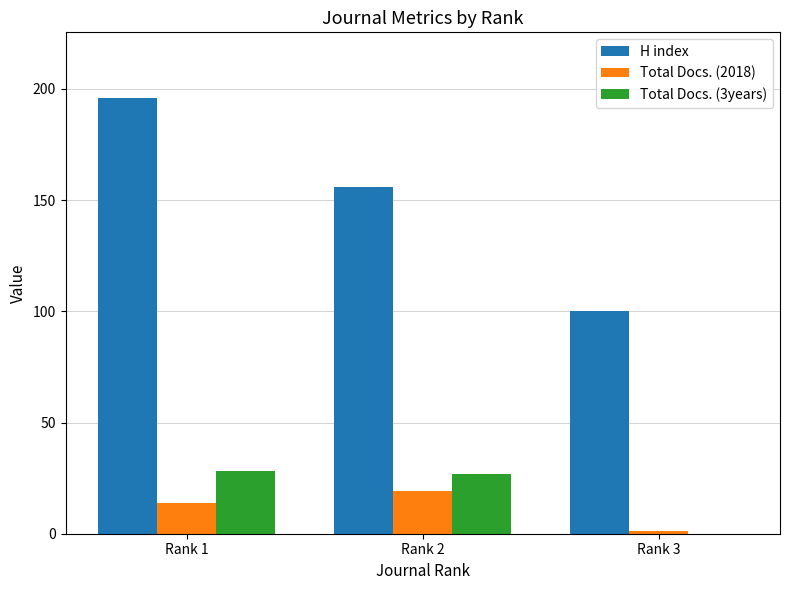

Reading left to right, list all the values displayed in this chart.

H index: Rank 1=196	Rank 2=156	Rank 3=100
Total Docs. (2018): Rank 1=14	Rank 2=19	Rank 3=1
Total Docs. (3years): Rank 1=28	Rank 2=27	Rank 3=0